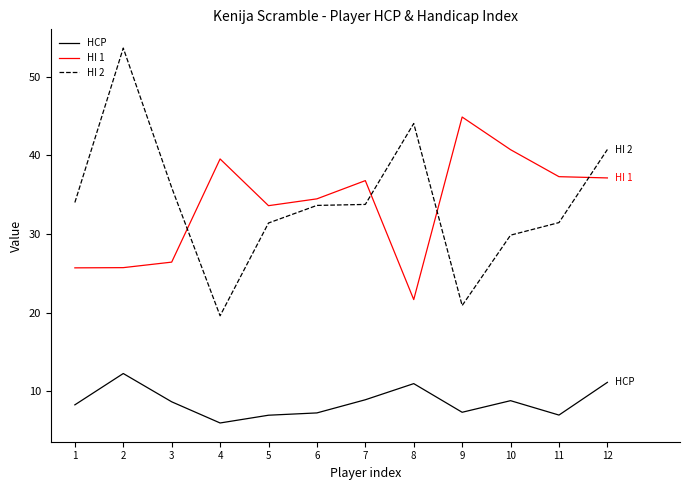

Does the chart display data point markers on the line(s)?

No